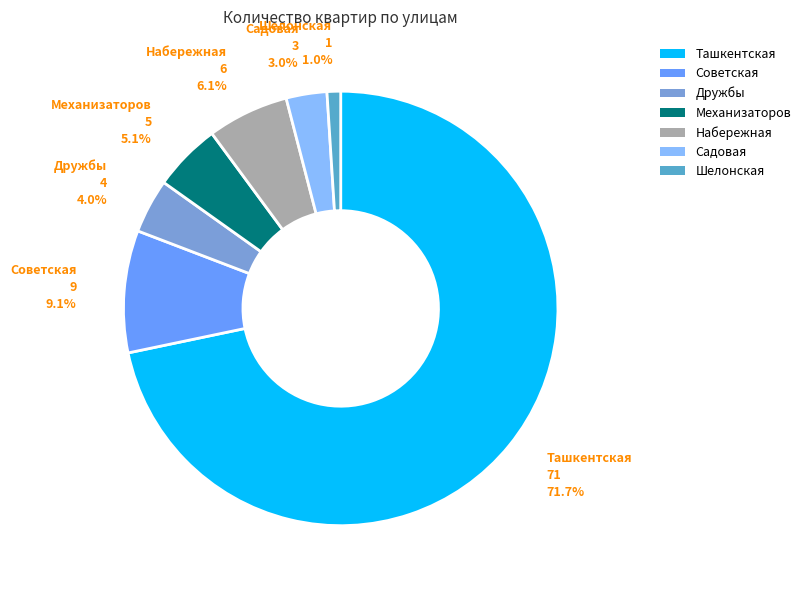

Which category has the smallest portion of the pie?

Шелонская